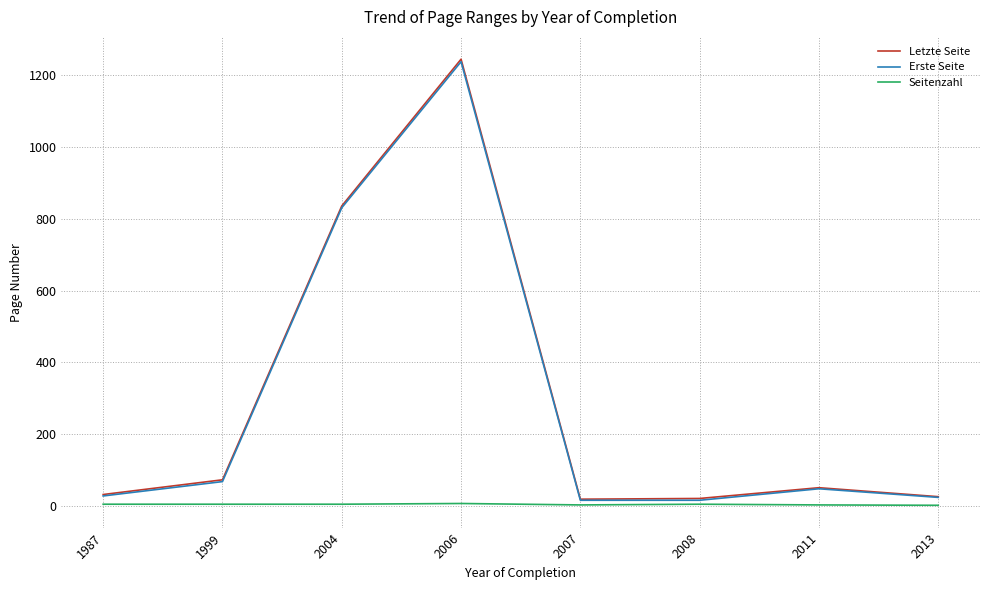

True or false: Letzte Seite and Erste Seite cross at least once.

False